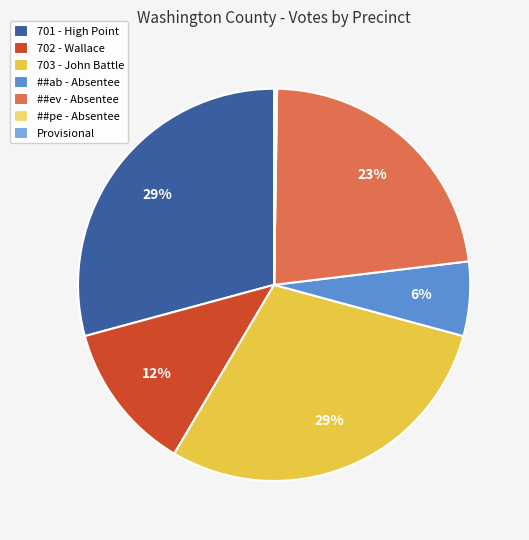

What percentage is the 702 - Wallace slice, to the nearest percent?

12%